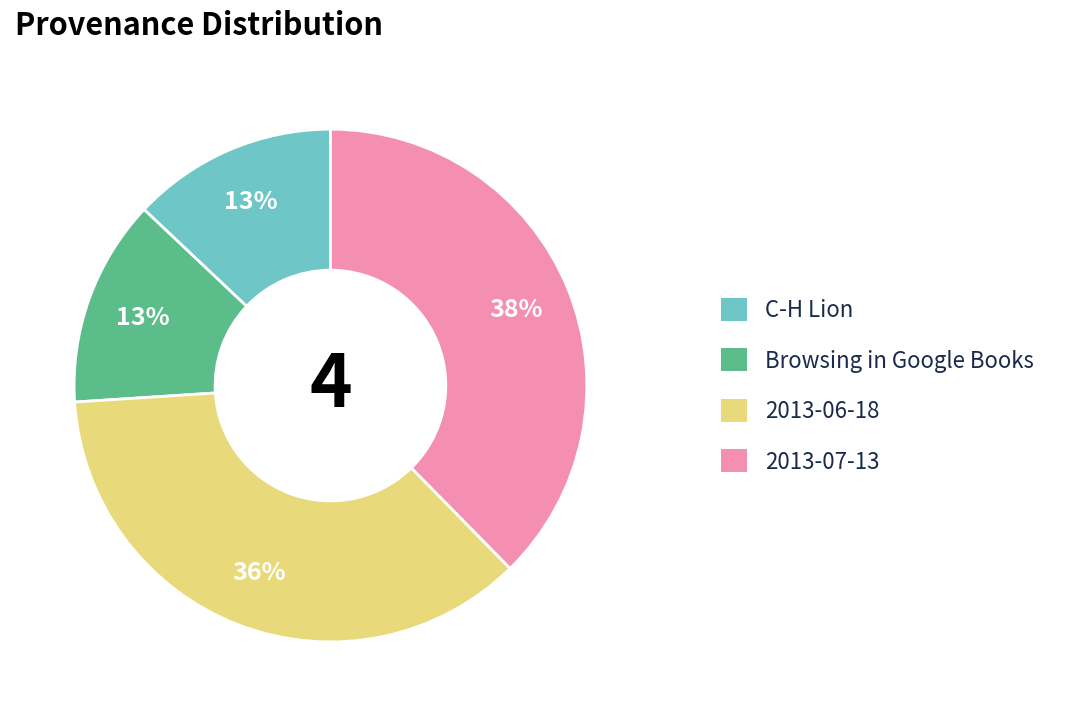

Do C-H Lion and Browsing in Google Books together represent more than half of the pie?

No